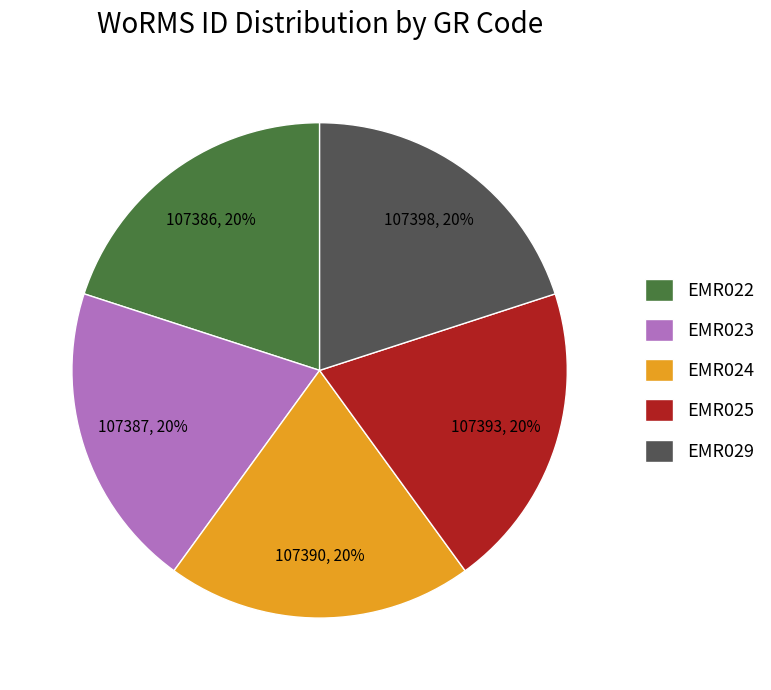

The EMR023 slice represents 35% of the pie. True or false?

False